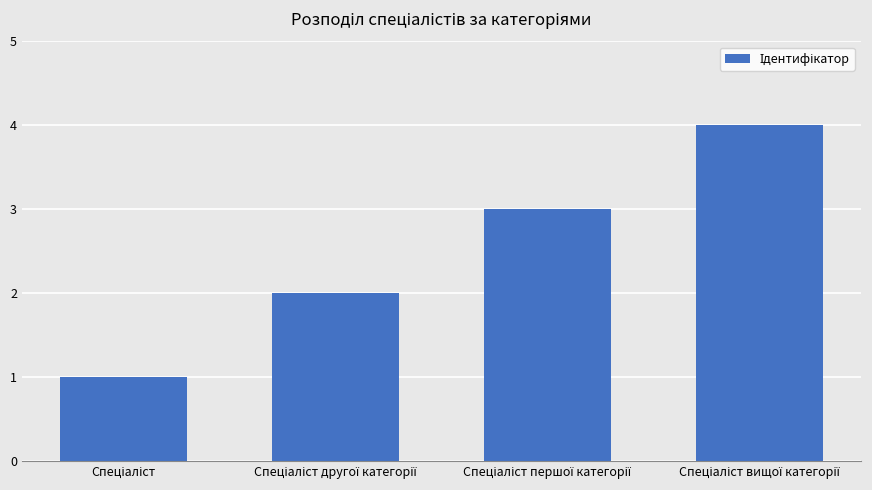

What is the maximum value shown in the chart?

4